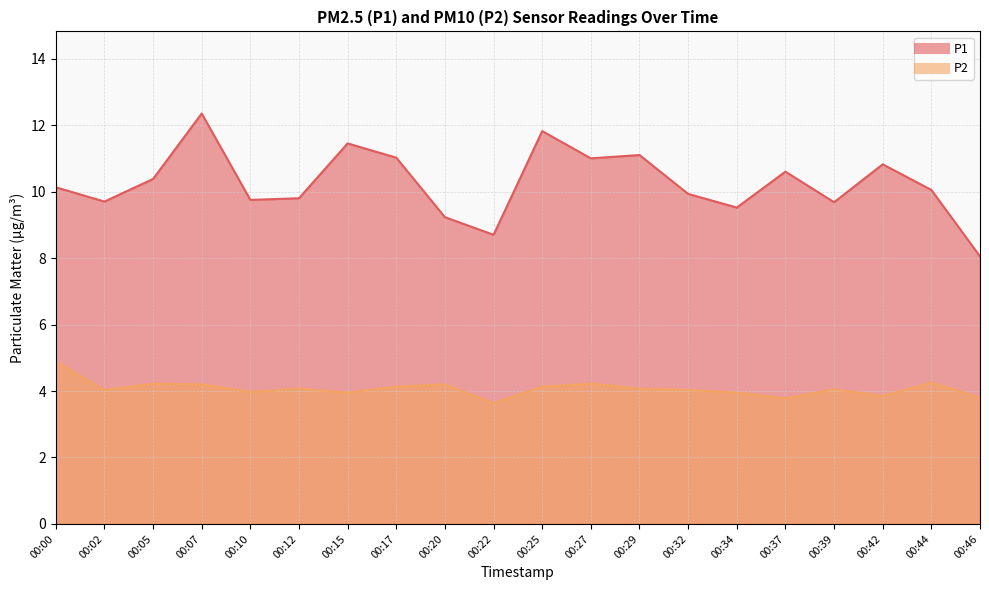

What is the difference between the highest and lowest values at 00:42?

7.0